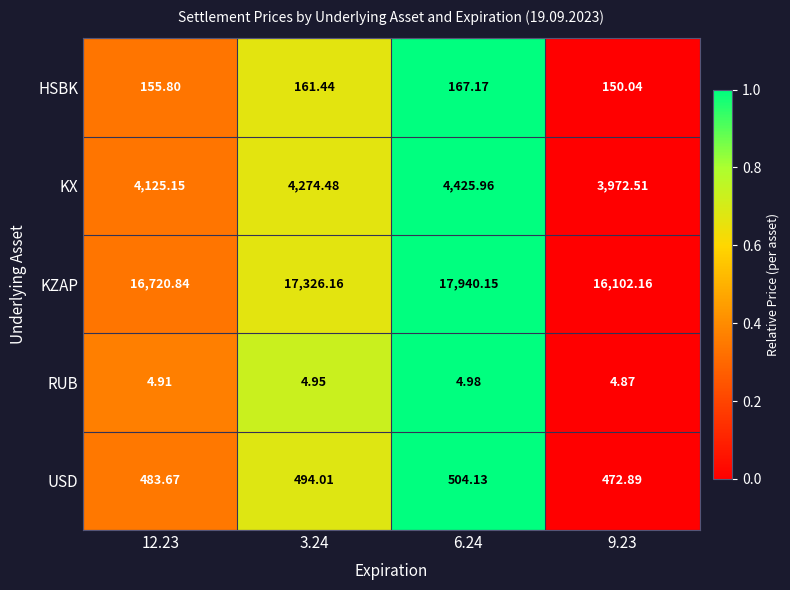

Which series has the largest total across all categories?

KZAP